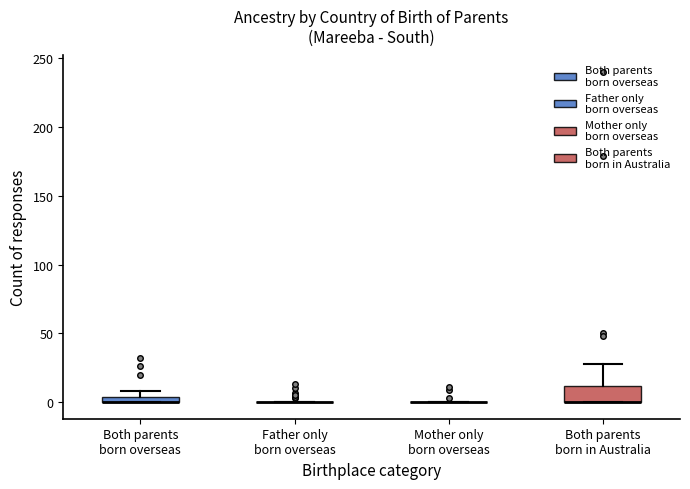

Which box is the tallest, from its lower edge to its upper edge?

Both parents born in Australia